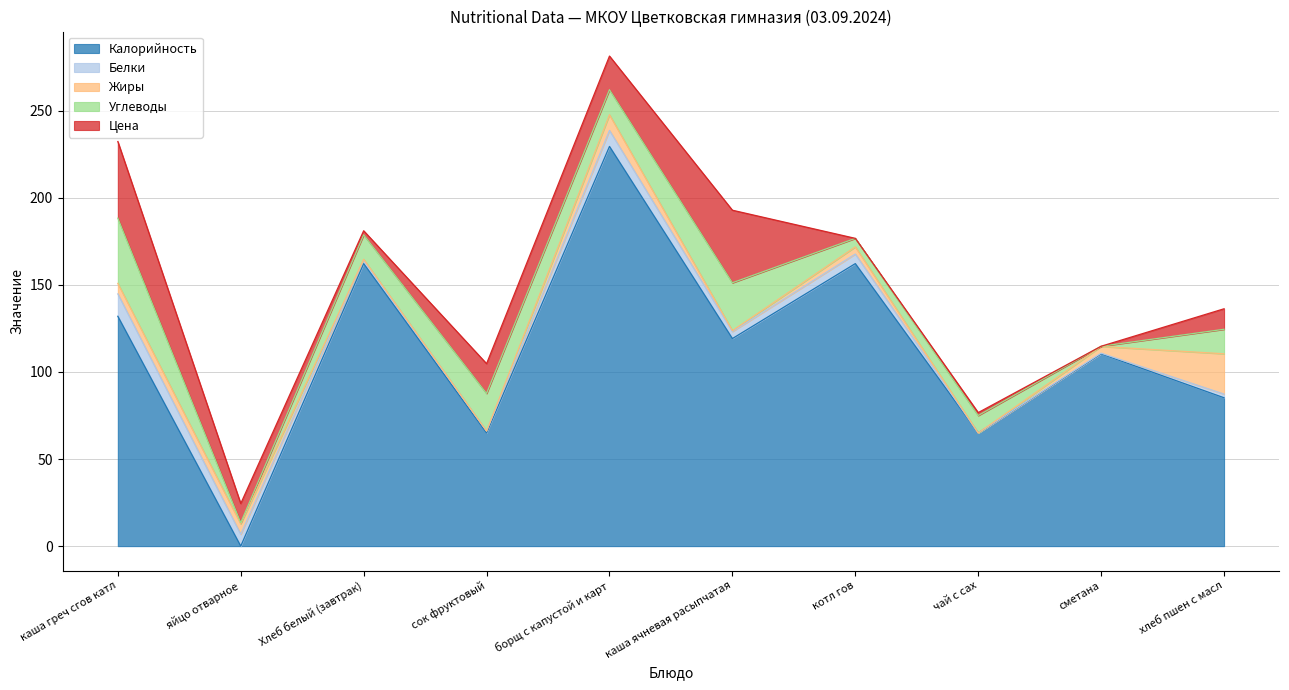

True or false: Белки has more than 2 points higher than both neighbors.

False